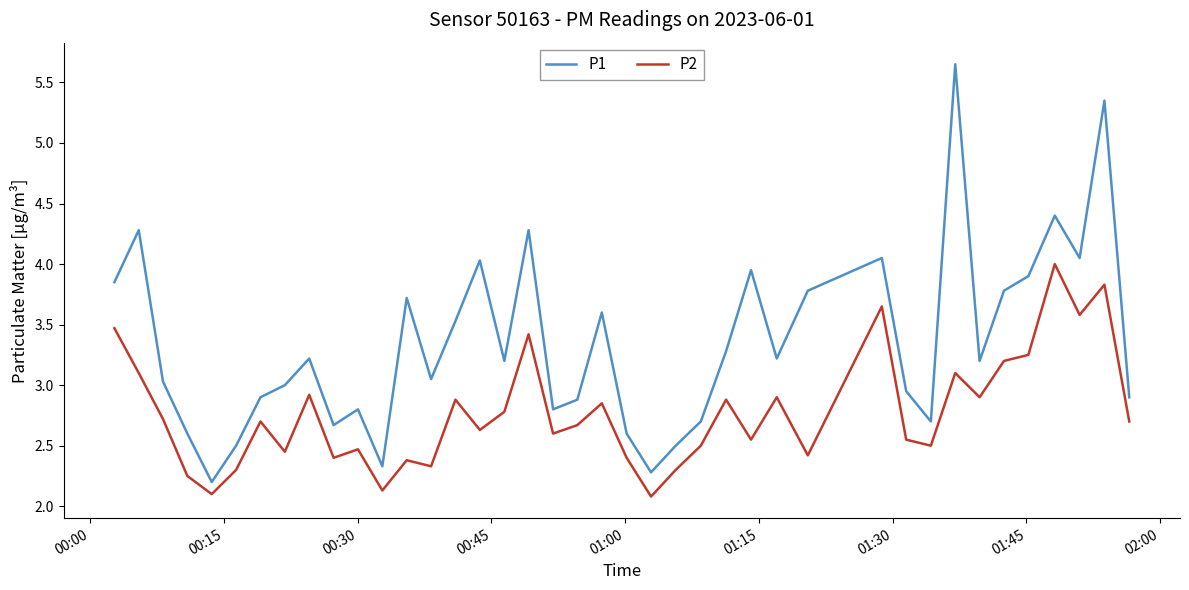

Which series has the largest total across all categories?

P1